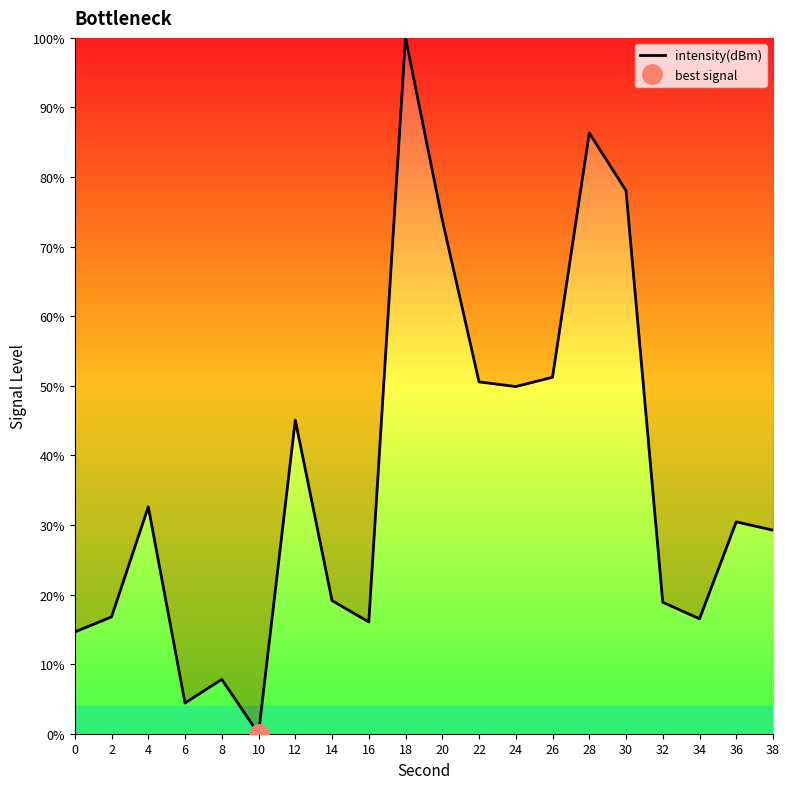

Which category has the lowest value across all series?

10